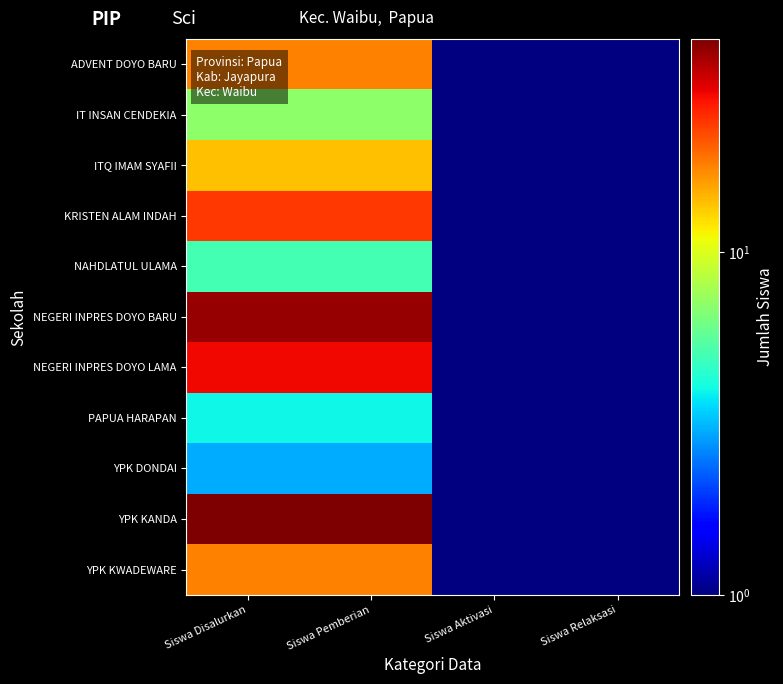

At which category does the chart reach its peak across all series?

Siswa Disalurkan